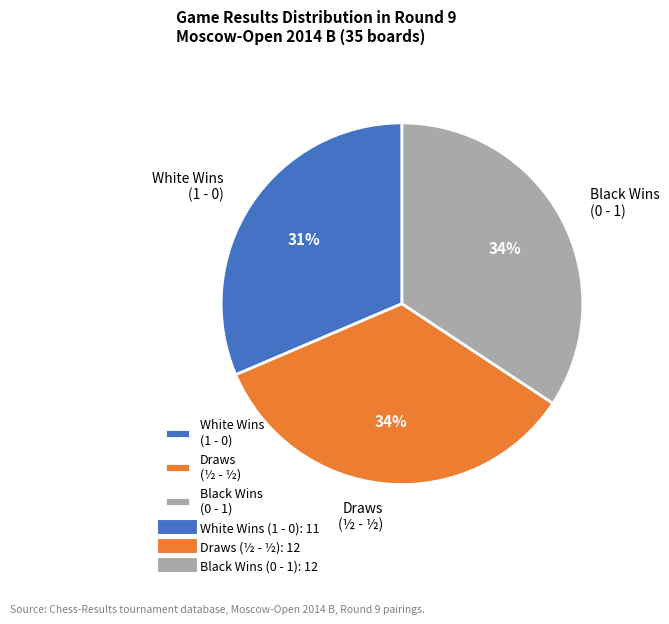

How many slices are in this pie chart?

3